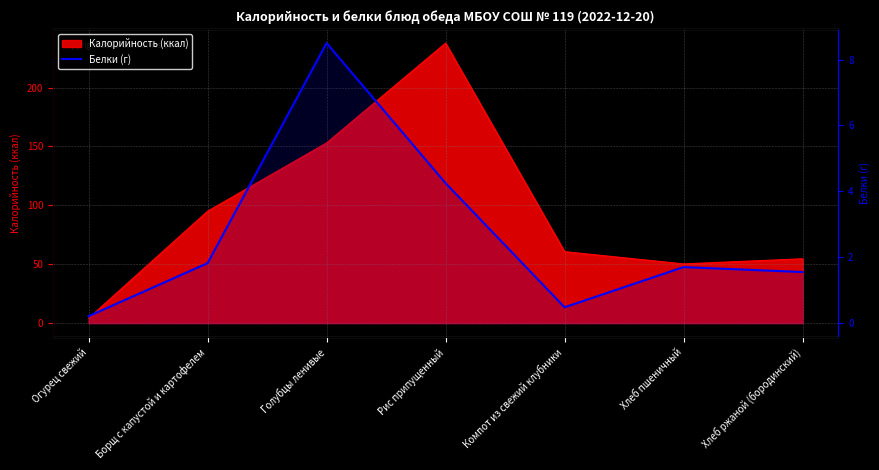

Does the chart have visible grid lines?

Yes